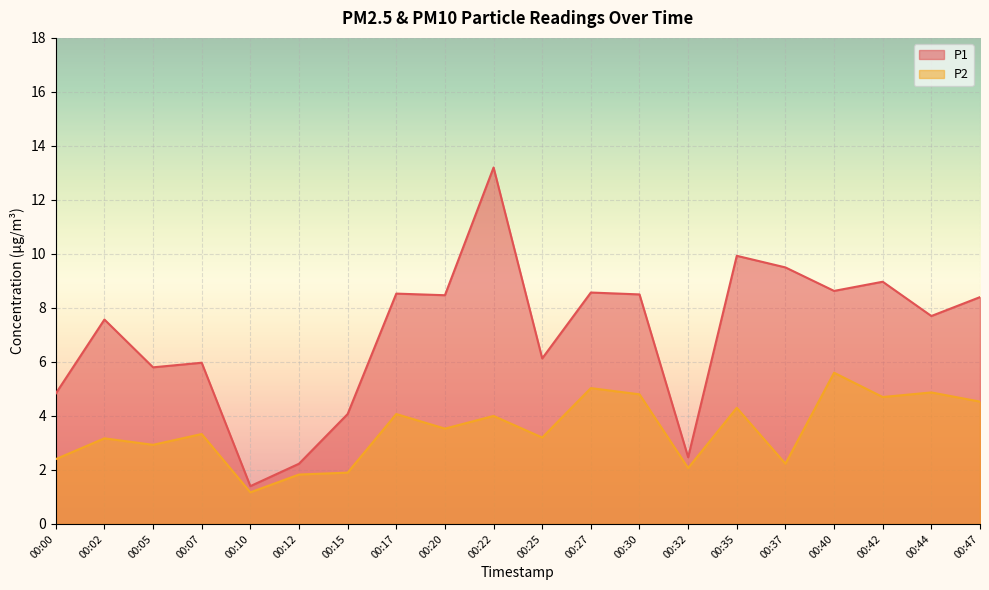

Where is the first local maximum for P2?

00:02